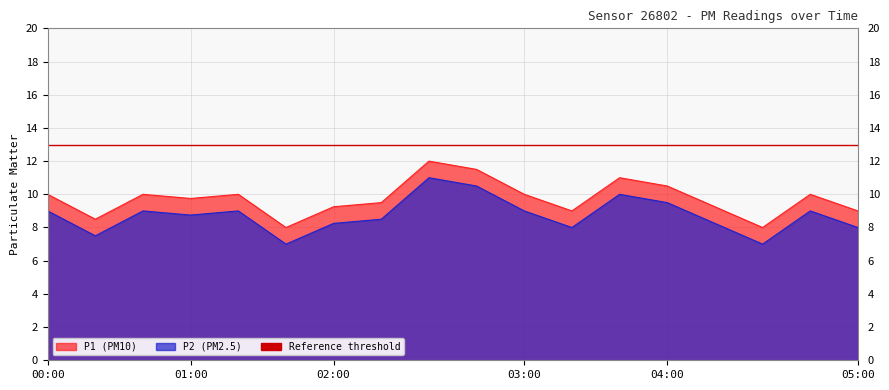

Rank the series by their maximum value, from highest to lowest.

P1, P2